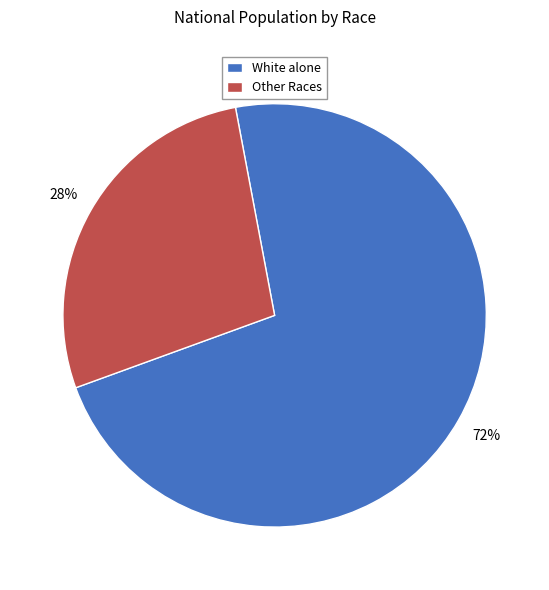

What is the ratio of the value at Other Races to the value at White alone?

0.4